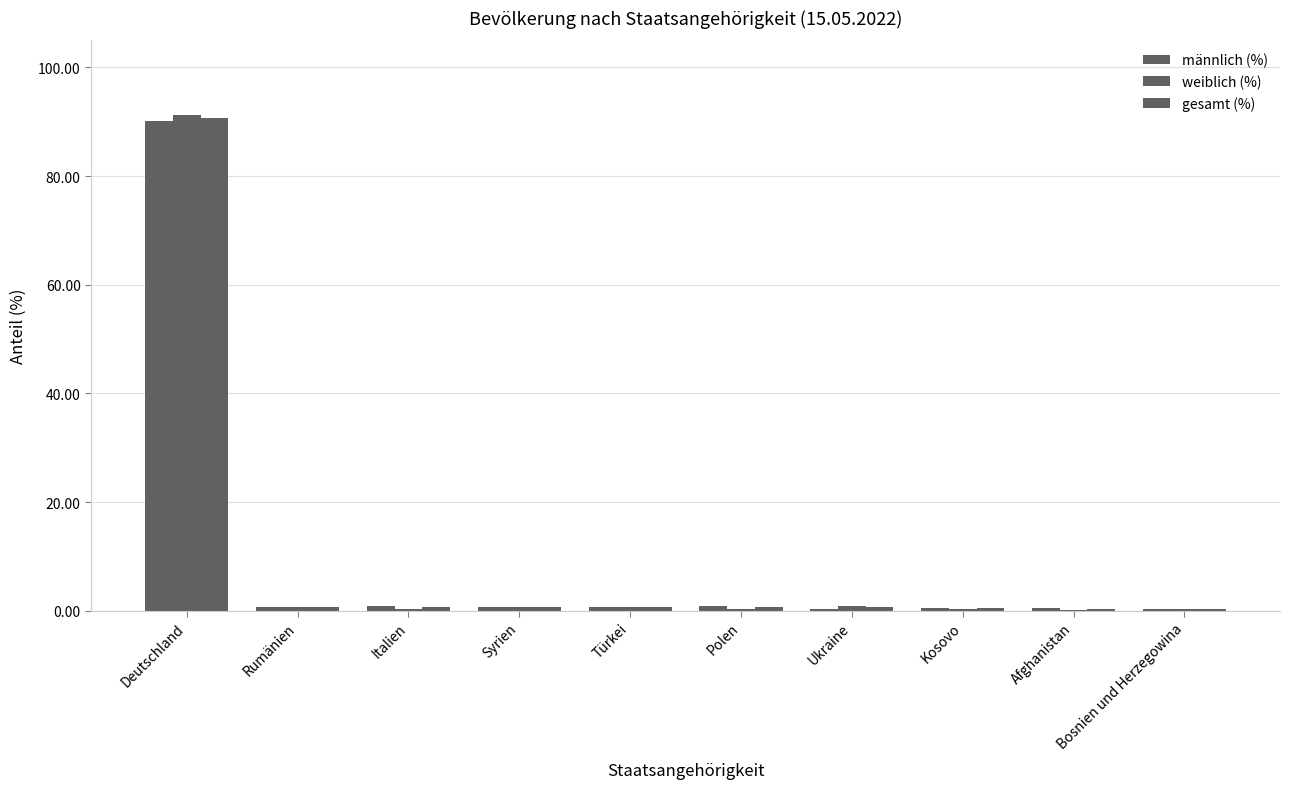

What is the label of the 2nd bar from the right?

Afghanistan